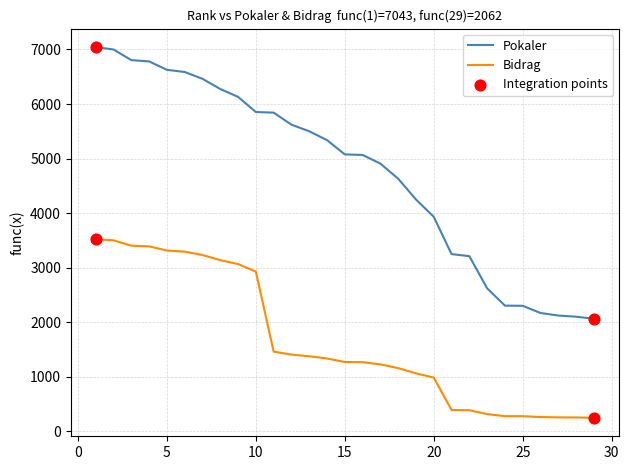

True or false: Bidrag and Pokaler cross at least once.

False